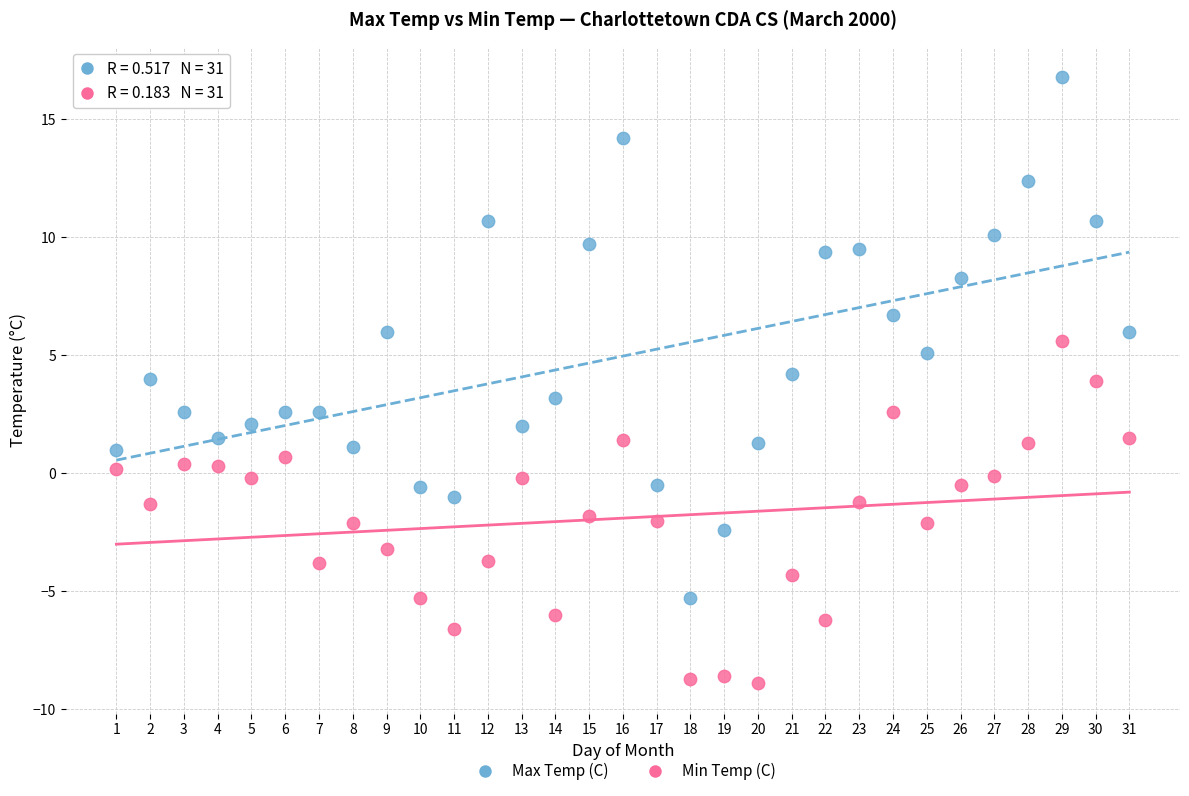

Which series has the widest spread of Y values?

Max Temp (C)